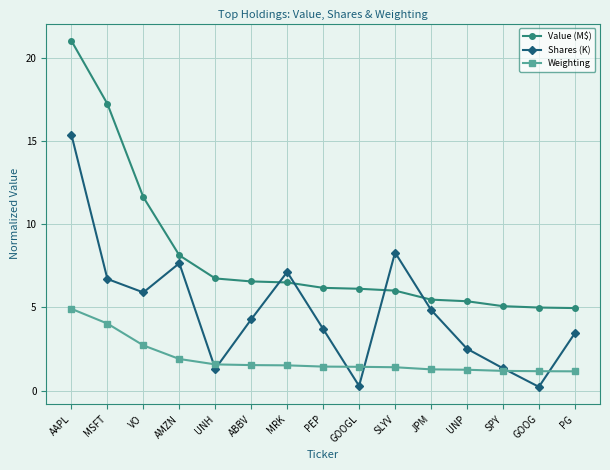

What position from the left is ABBV?

6